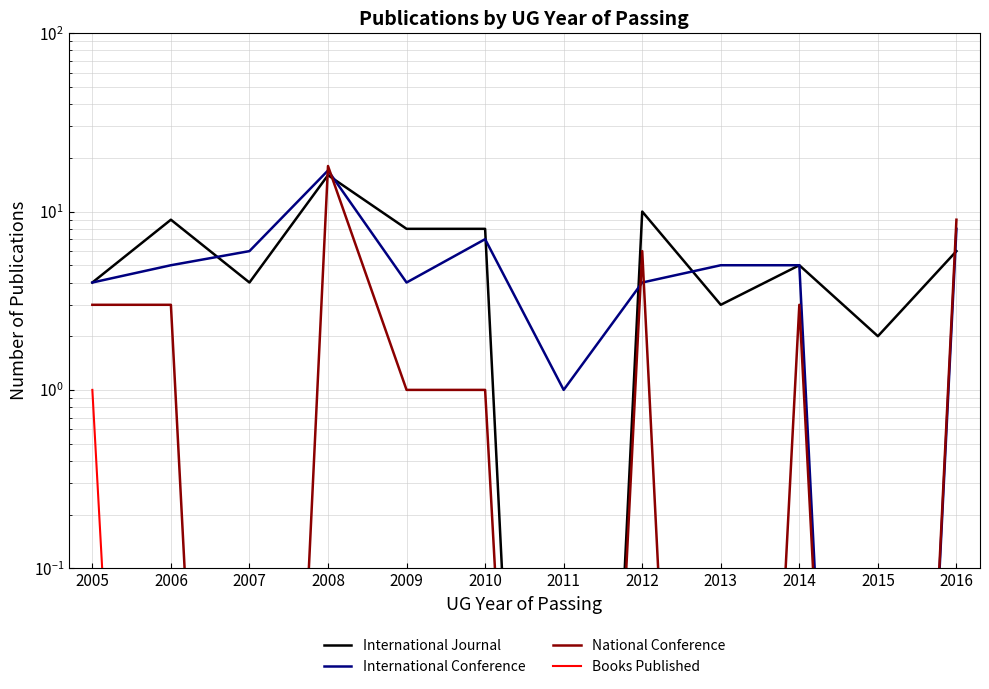

At how many categories does at least one series exceed 0?

12